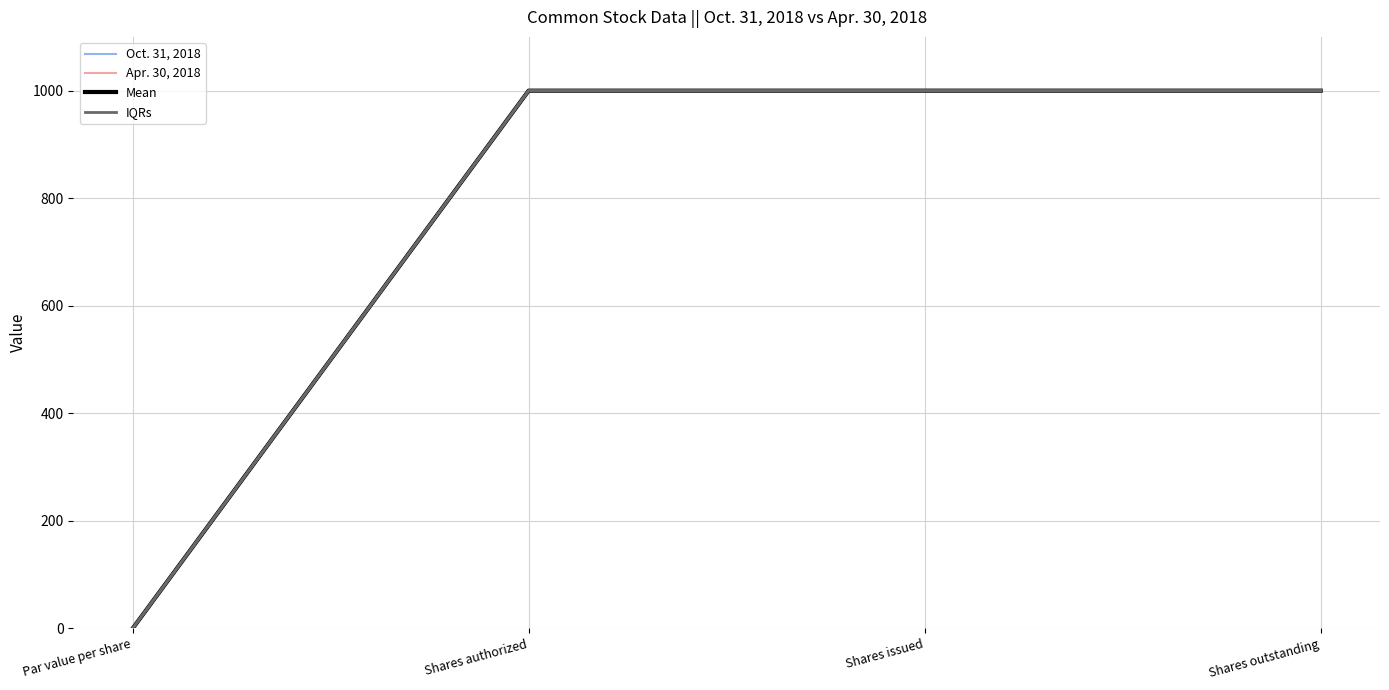

Rank the series at Shares outstanding from lowest to highest value.

Oct. 31, 2018, Apr. 30, 2018, Mean, IQRs